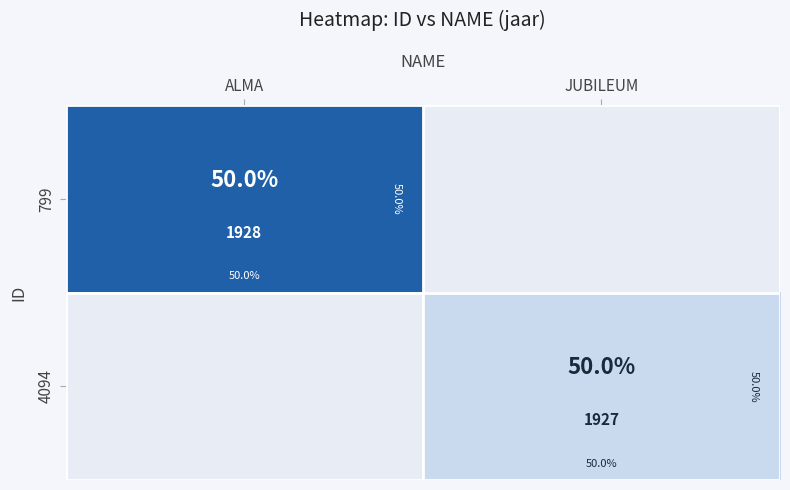

At which label does 4094 reach its peak?

ALMA